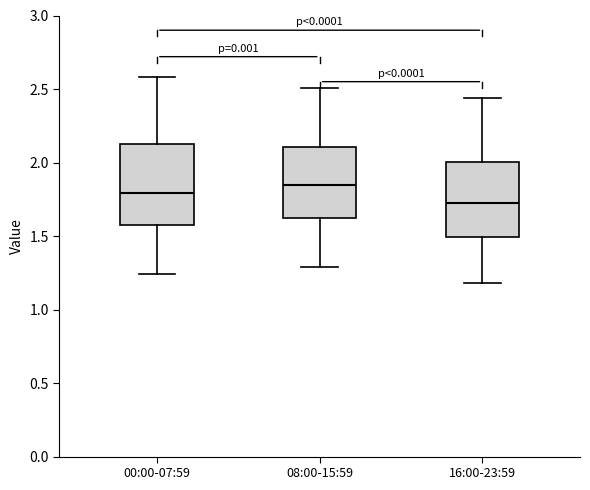

Reading left to right, transcribe this box plot: for each box, give where its median line is, the range the box spans, and where its two whiskers end, as read against the y-axis. The values are not printed on the chart, so give them approximately, as read against the axis.

00:00-07:59: median 1.80, box 1.55 to 2.15, whiskers 1.25 to 2.60
08:00-15:59: median 1.85, box 1.65 to 2.10, whiskers 1.30 to 2.50
16:00-23:59: median 1.75, box 1.50 to 2.00, whiskers 1.20 to 2.45